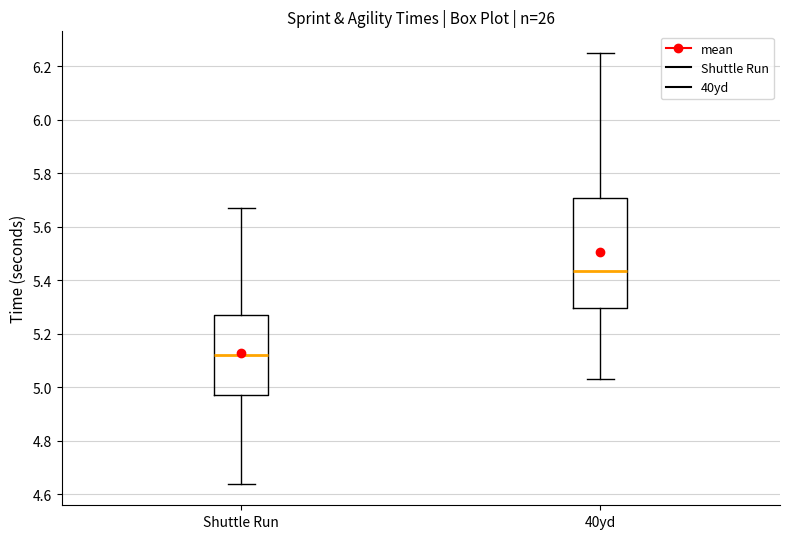

Which box is the tallest, from its lower edge to its upper edge?

40yd